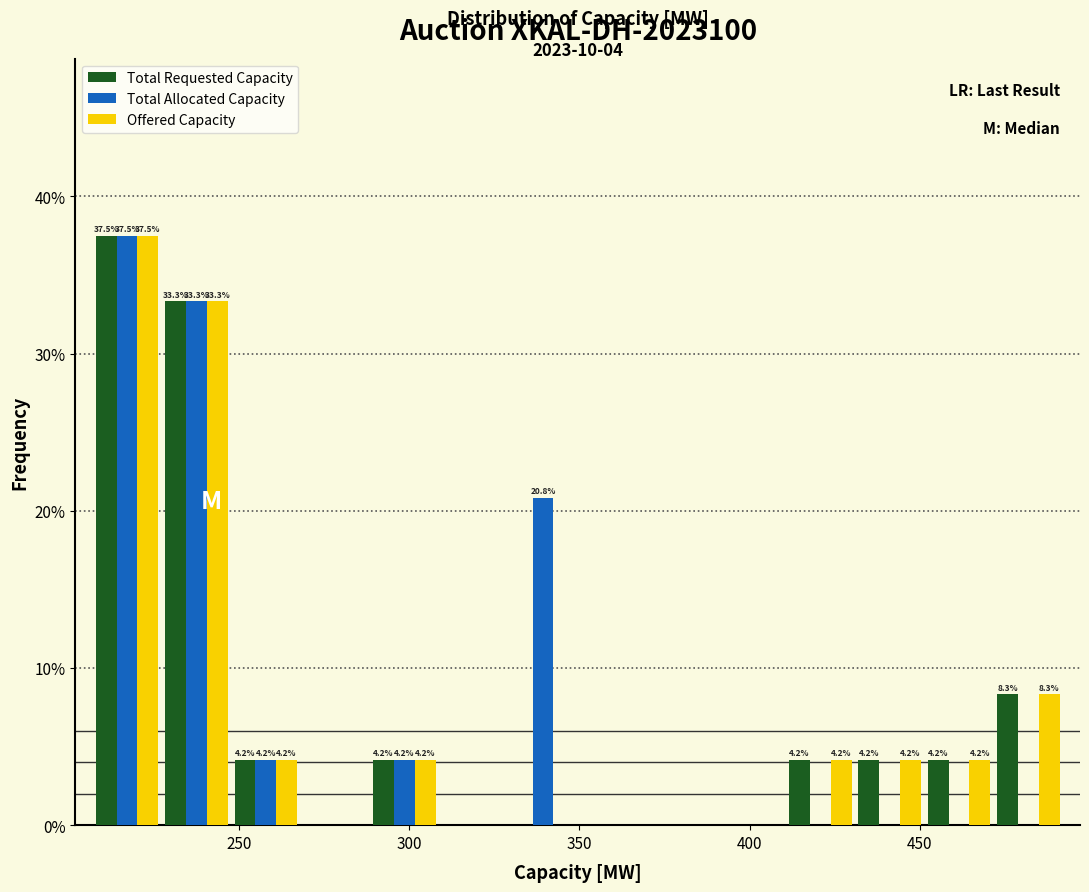

In the Offered Capacity series, which range on the x-axis has the tallest bar?

205 to 225